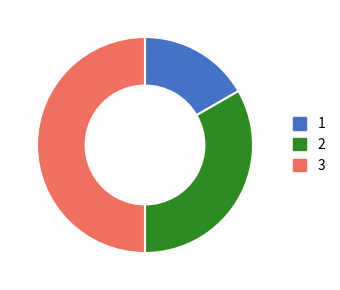

What is the ratio of the value at 1 to the value at 3?

0.3